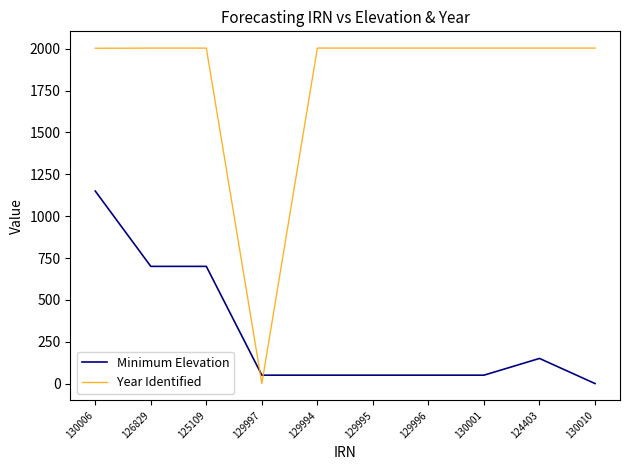

The value of Year Identified at 129997 is 0. True or false?

True